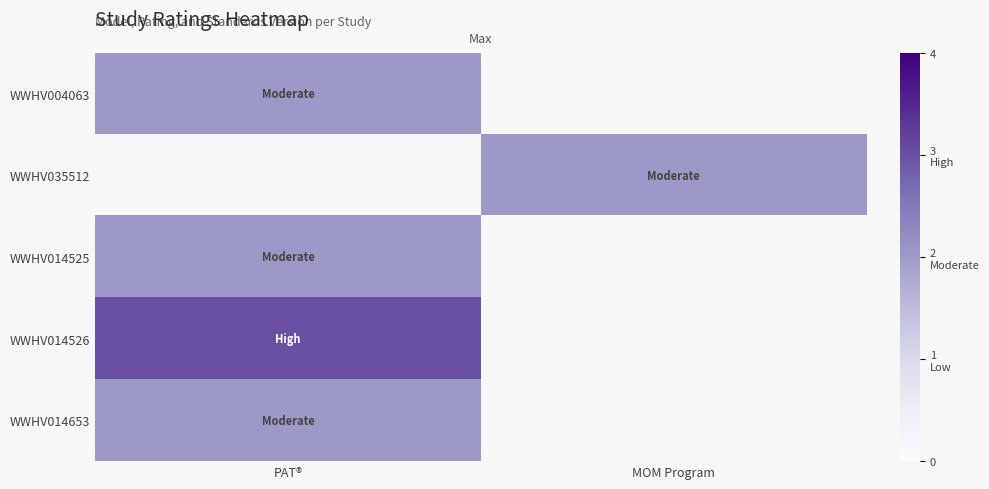

List the series in order of their peak value, lowest first.

WWHV004063, WWHV035512, WWHV014525, WWHV014653, WWHV014526